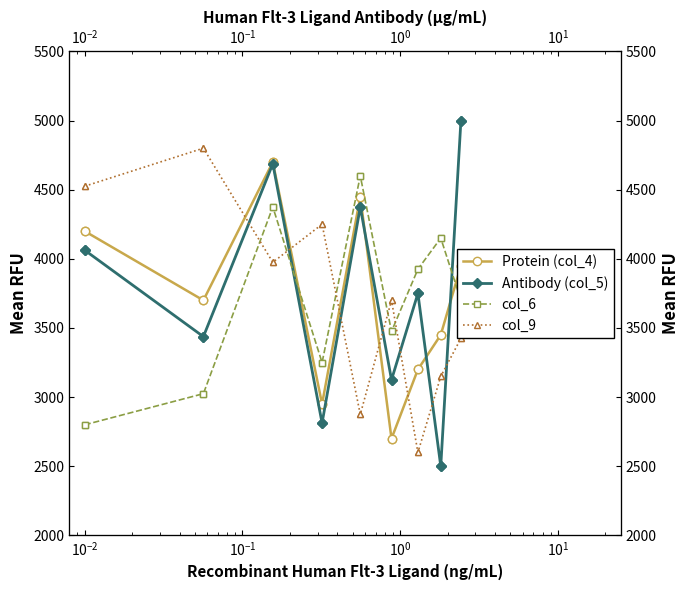

Which series has the largest total across all categories?

Antibody (col_5)